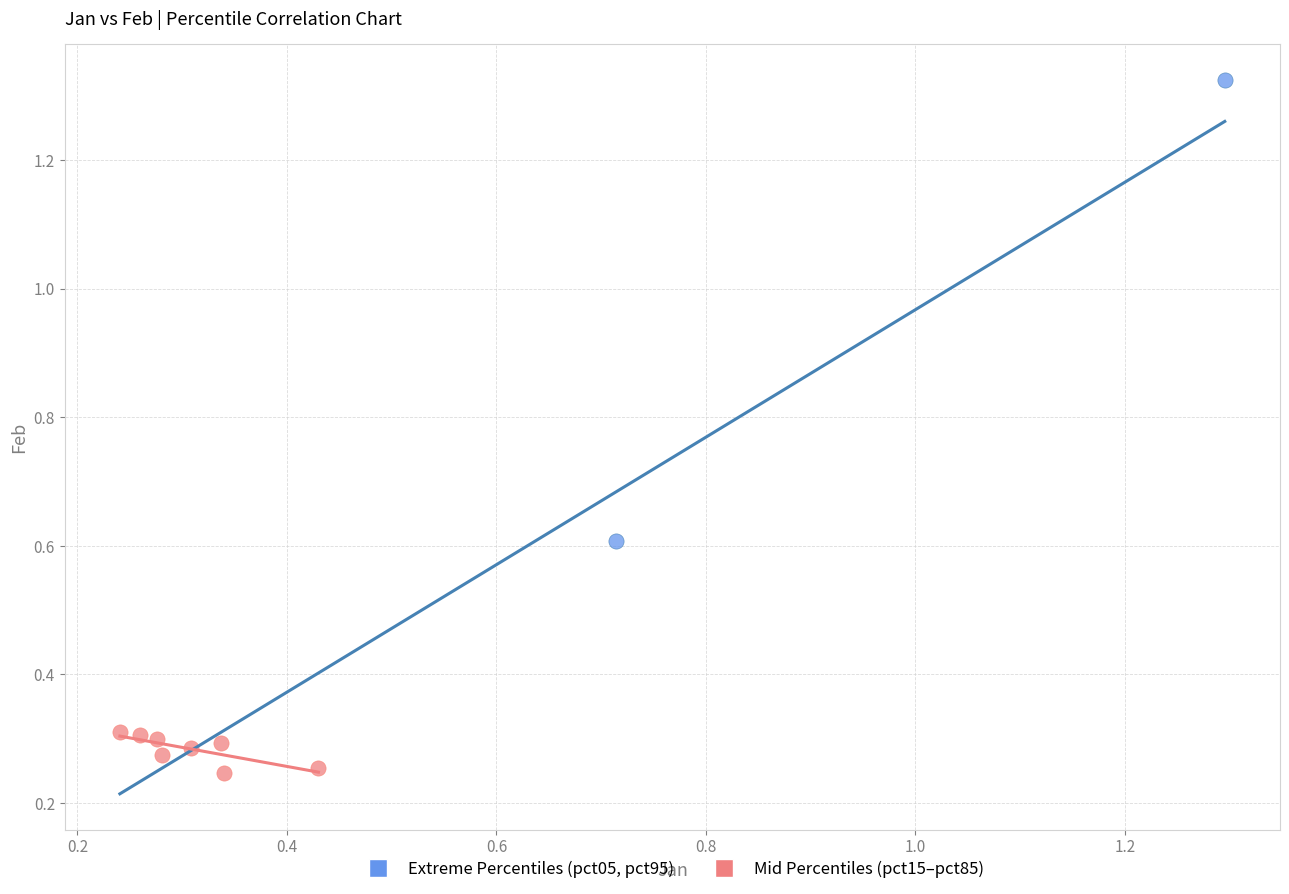

What are all the series names shown in the legend?

Extreme Percentiles (pct05, pct95), Mid Percentiles (pct15–pct85)